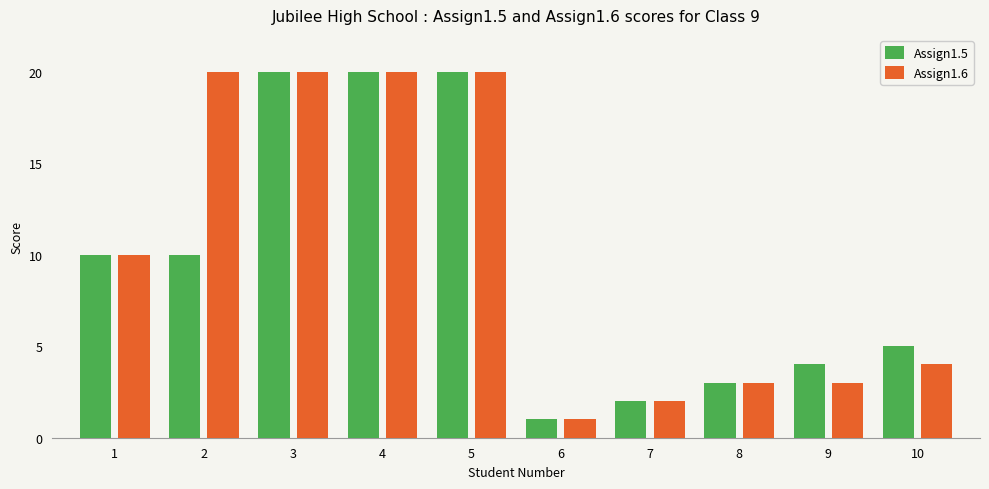

Is it true that Assign1.6 equals 1 at 6?

True